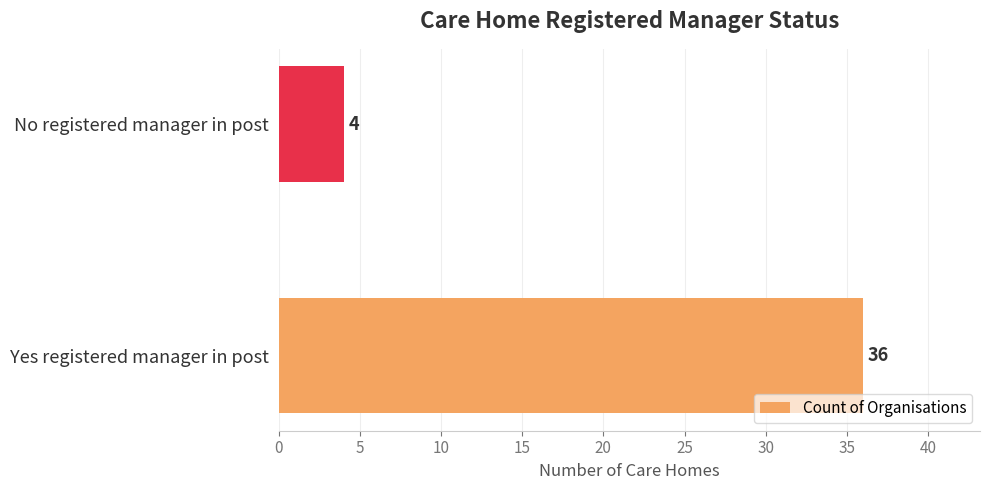

How many values are below 36?

1